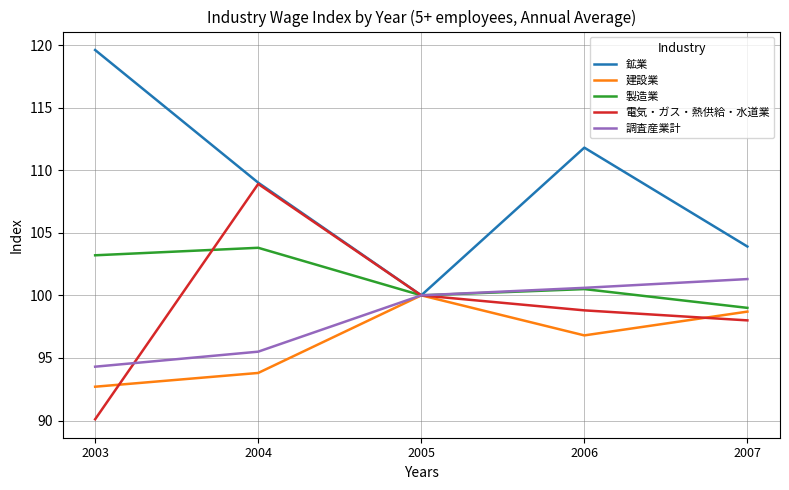

Read the 電気・ガス・熱供給・水道業 value at 2005.

100.0